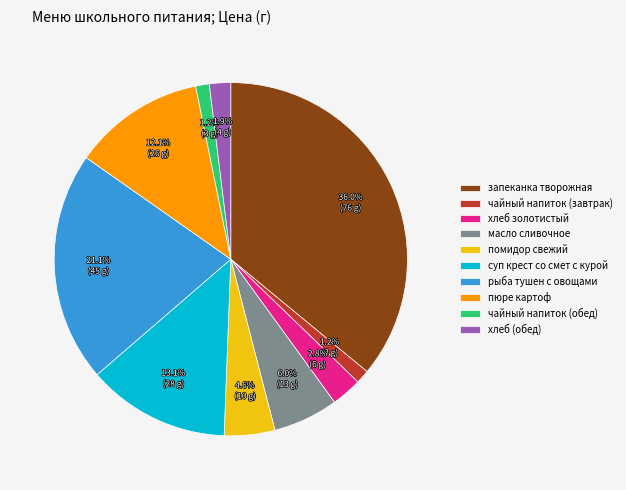

The масло сливочное slice represents 11% of the pie. True or false?

False